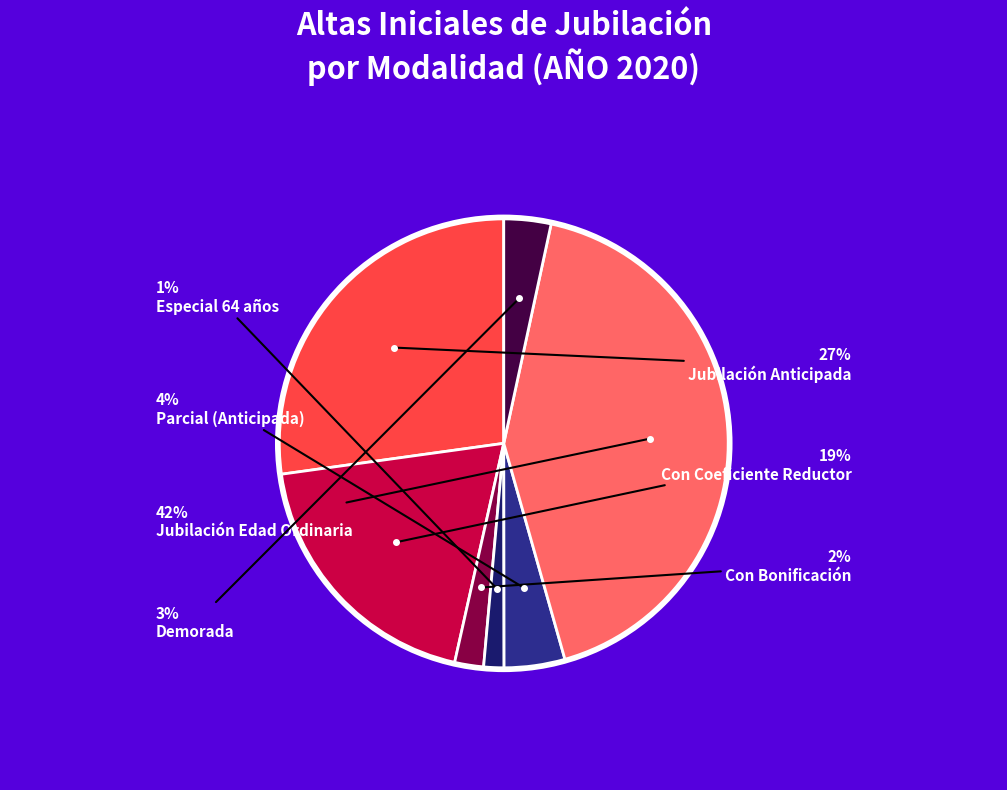

To the nearest percent, what is the average slice percentage?

14%